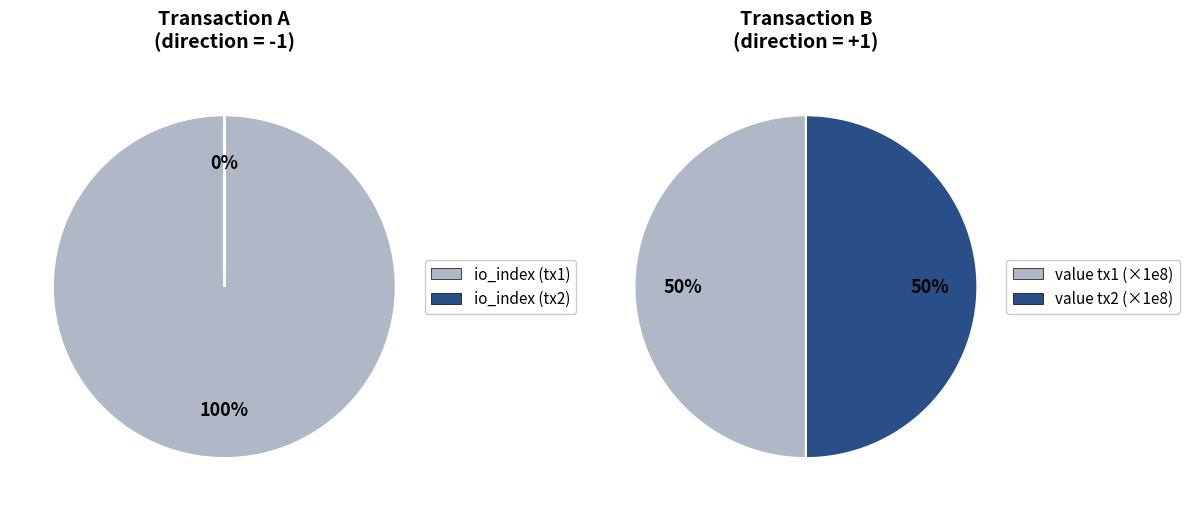

Does direction=1, io_index=0 account for over 50% of the chart?

No